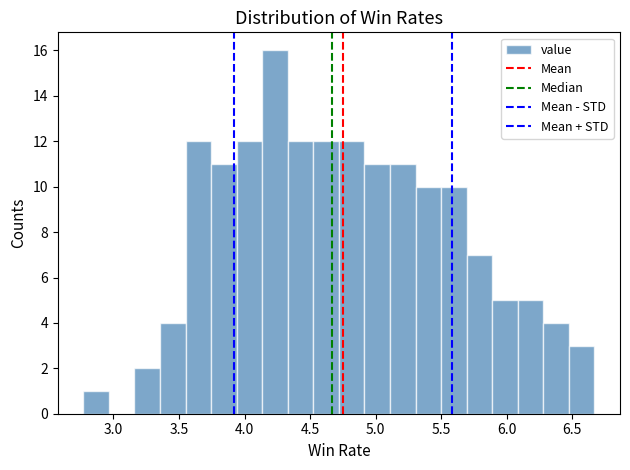

Read against the x-axis, roughly where is the centre of the tallest bar?

4.25